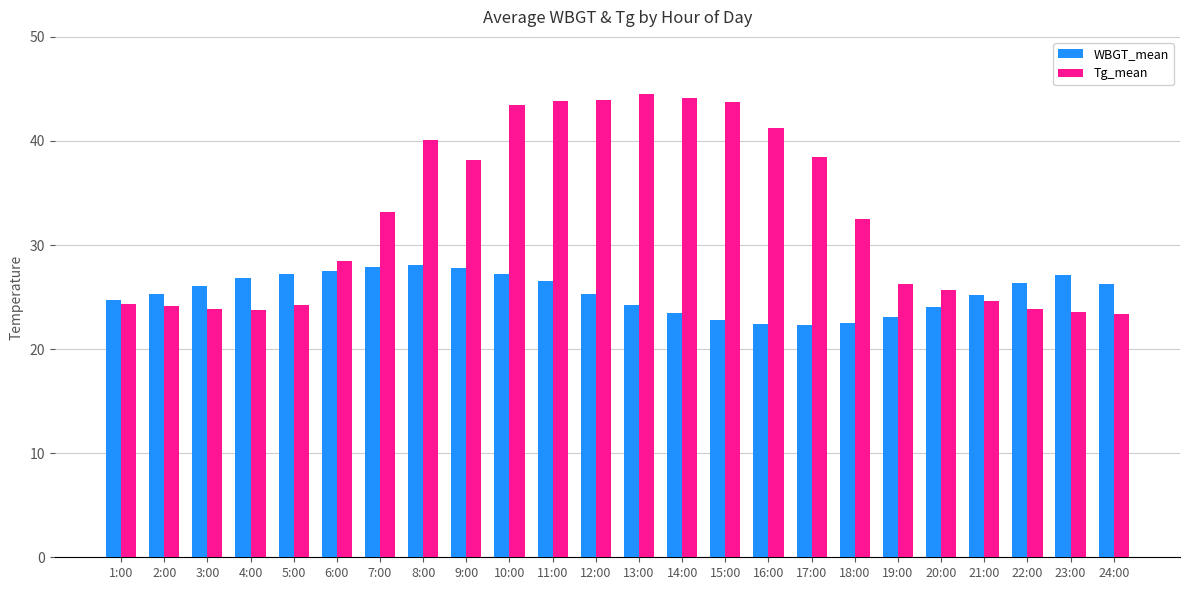

List the series in order of their peak value, lowest first.

WBGT_mean, Tg_mean